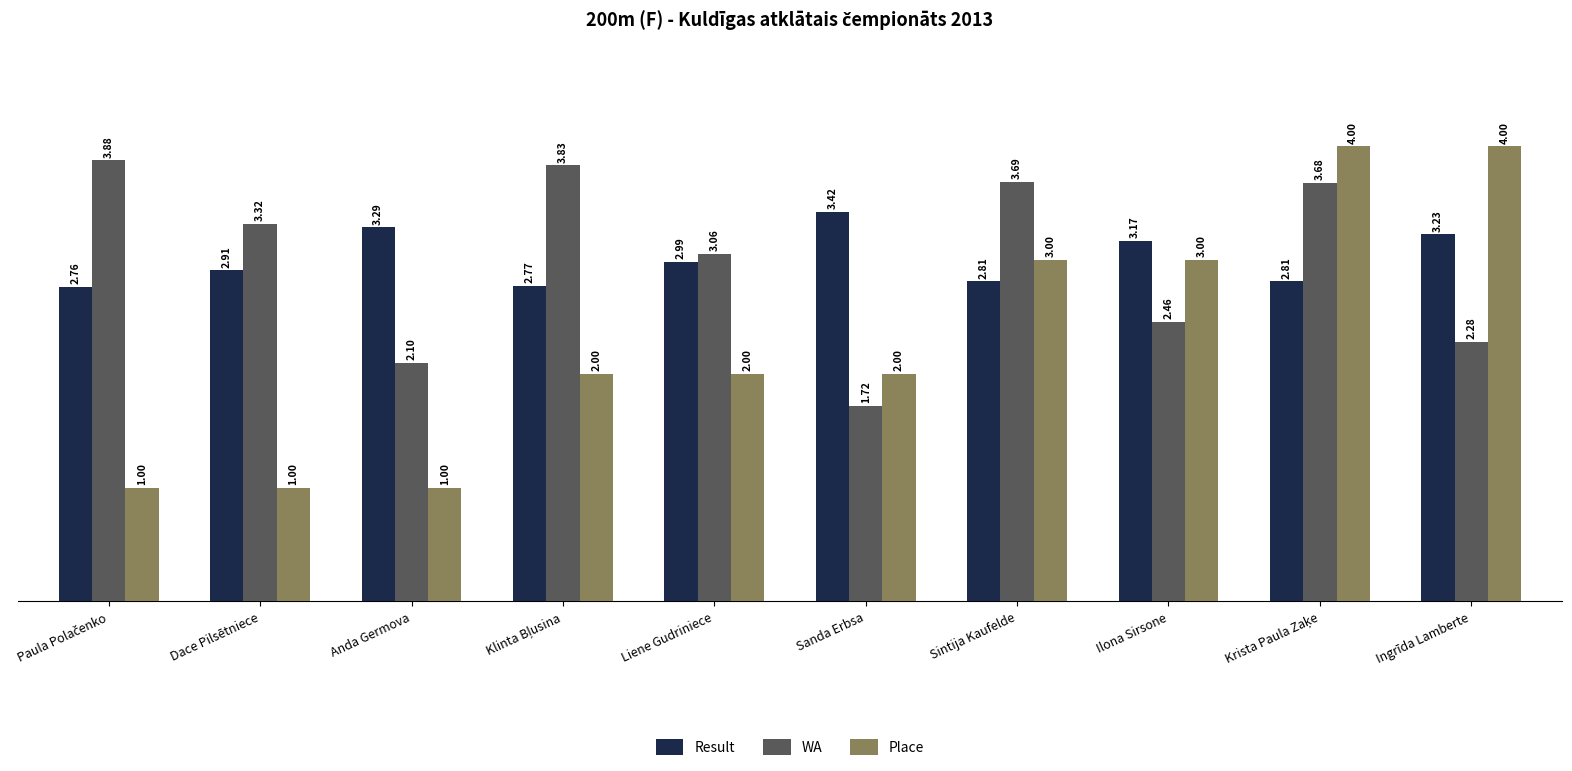

What is the sum of the Place values at Anda Germova and Sanda Erbsa?

3.0